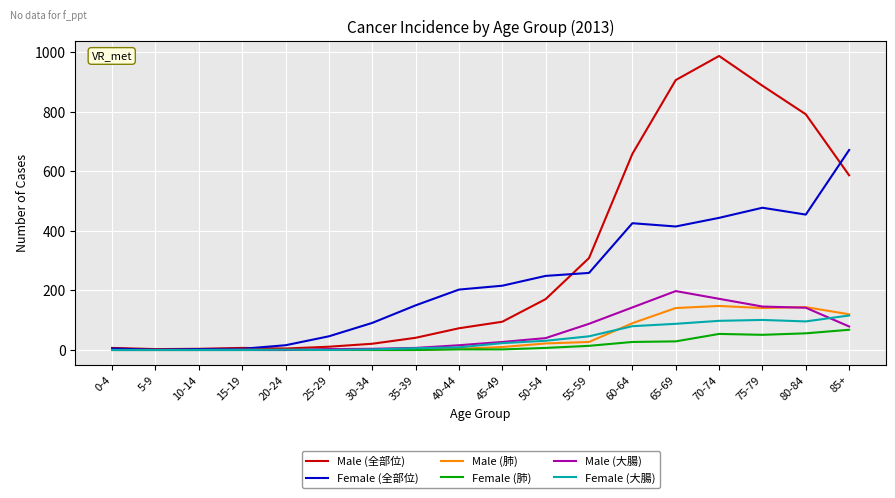

How many series are shown in this chart?

6